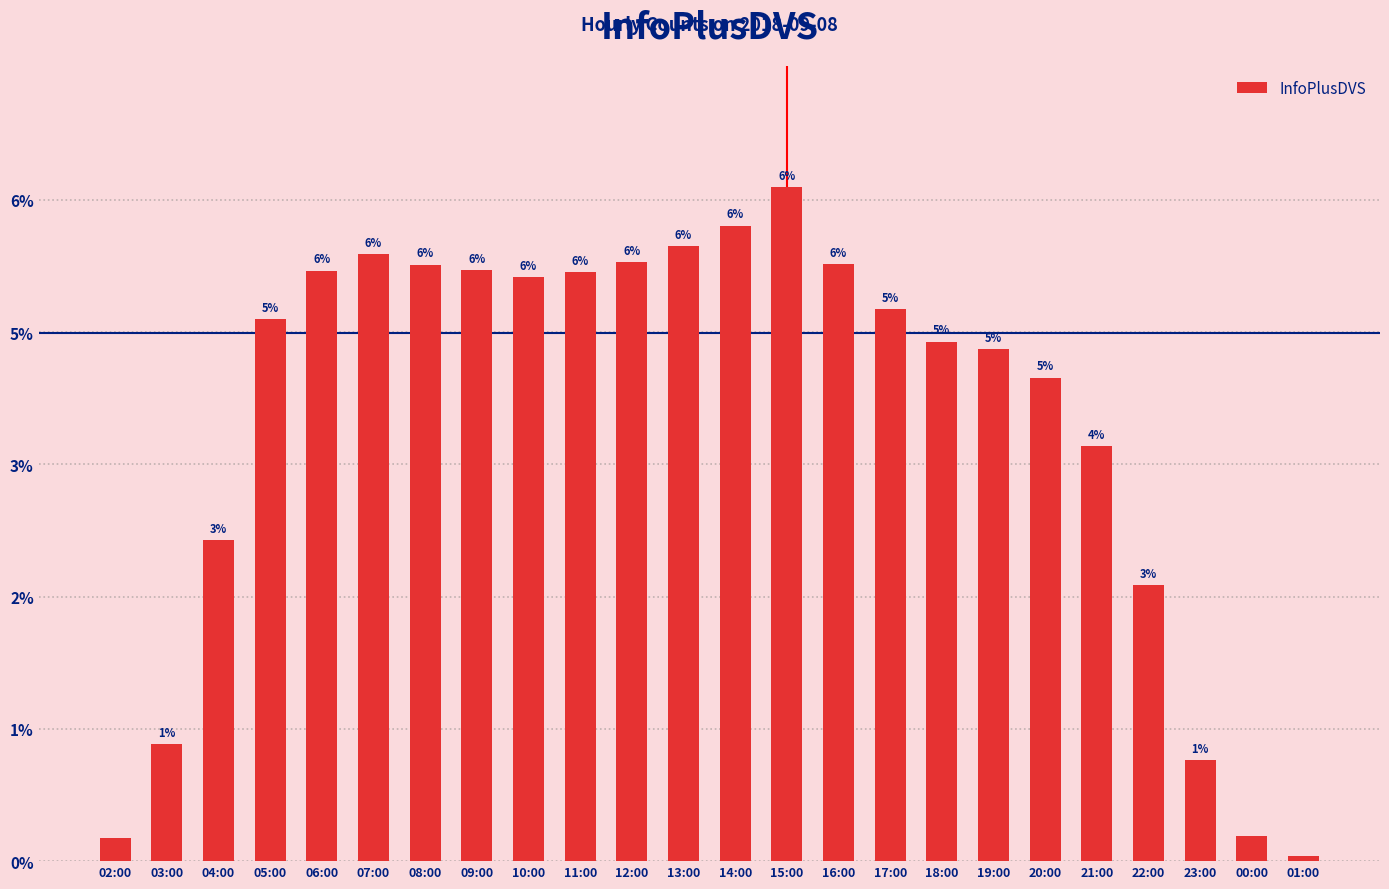

What is the ratio of the value at 23:00 to the value at 12:00?

0.2